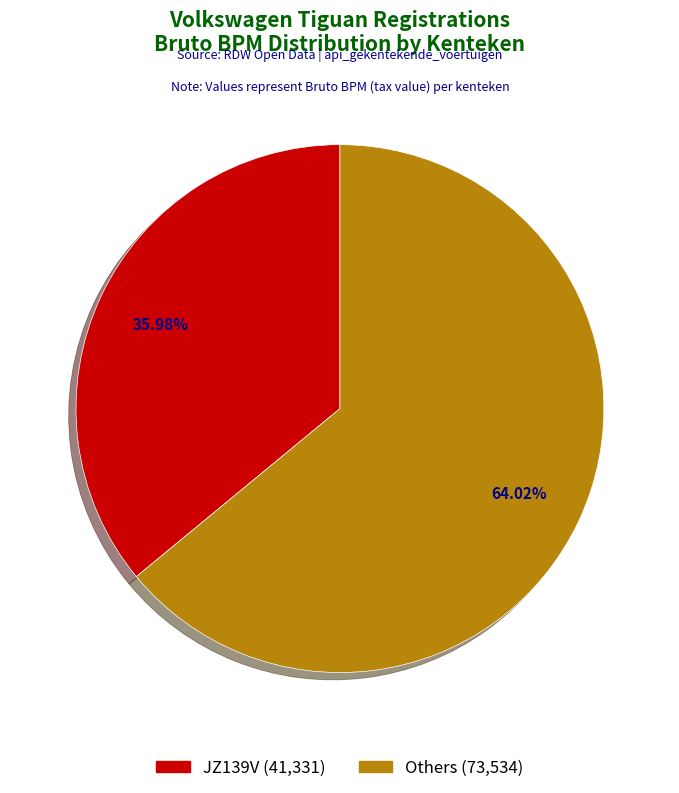

Is there a majority slice in this chart?

Yes